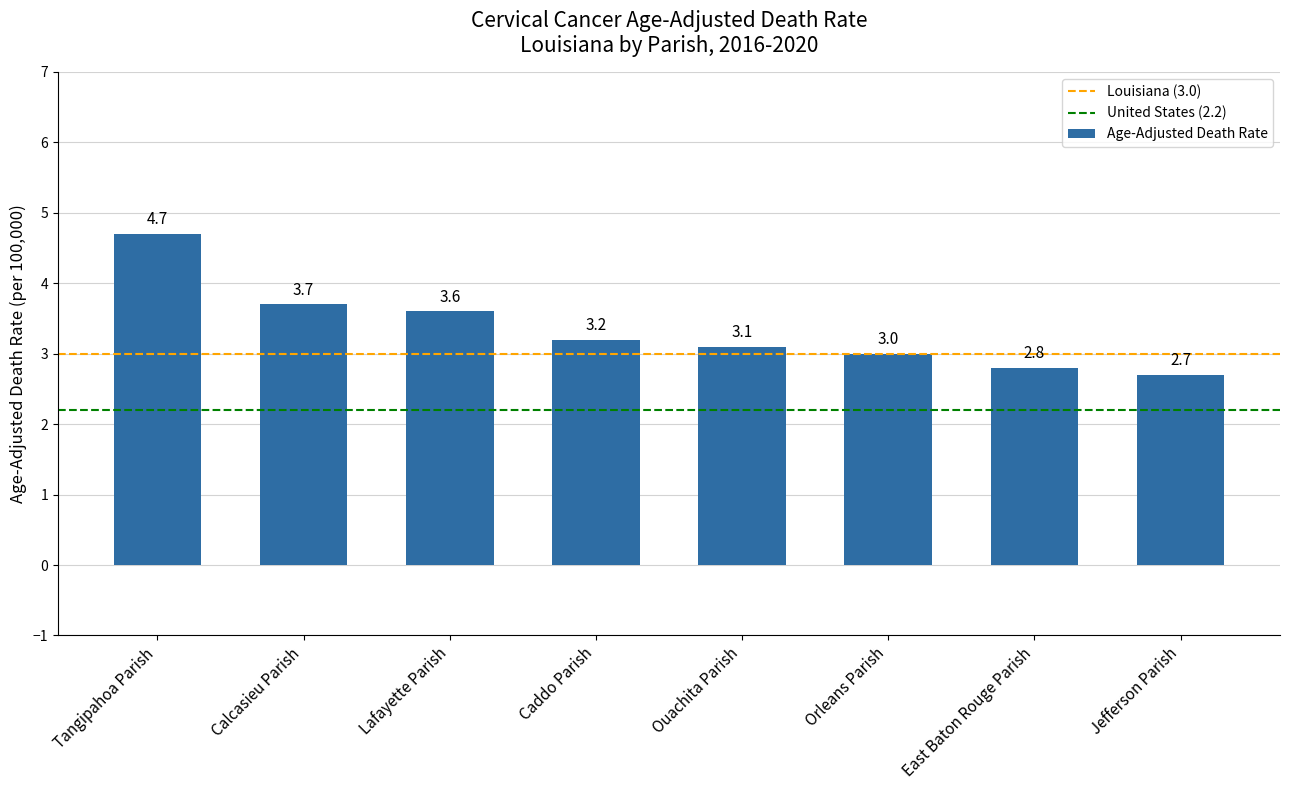

What is the change in value from Ouachita Parish to Orleans Parish?

-0.1